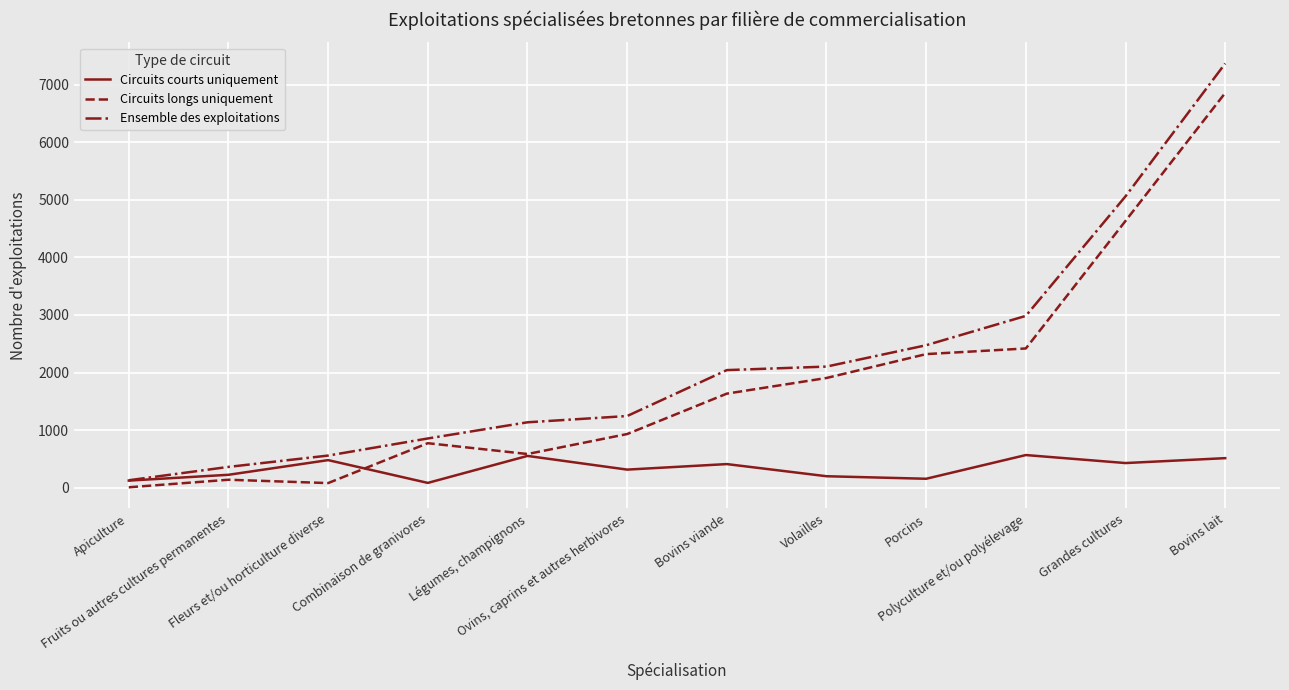

What is the minimum value shown in the chart?

6